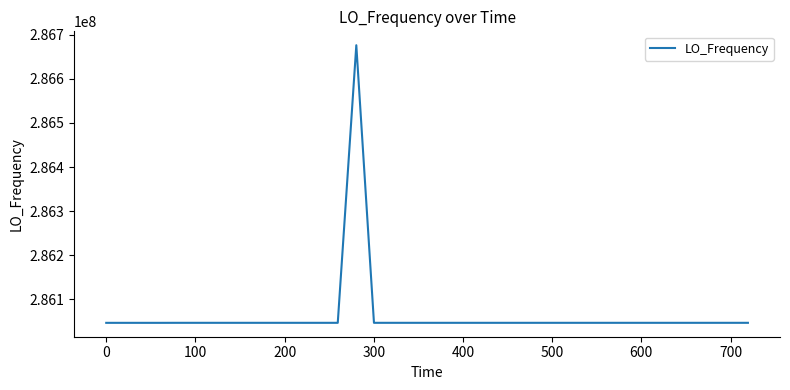

What is the greatest value displayed?

286676132.8